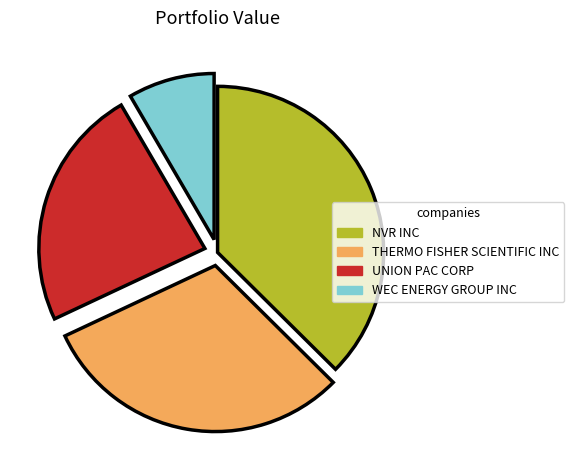

Is it true that UNION PAC CORP is 24% of the pie?

True